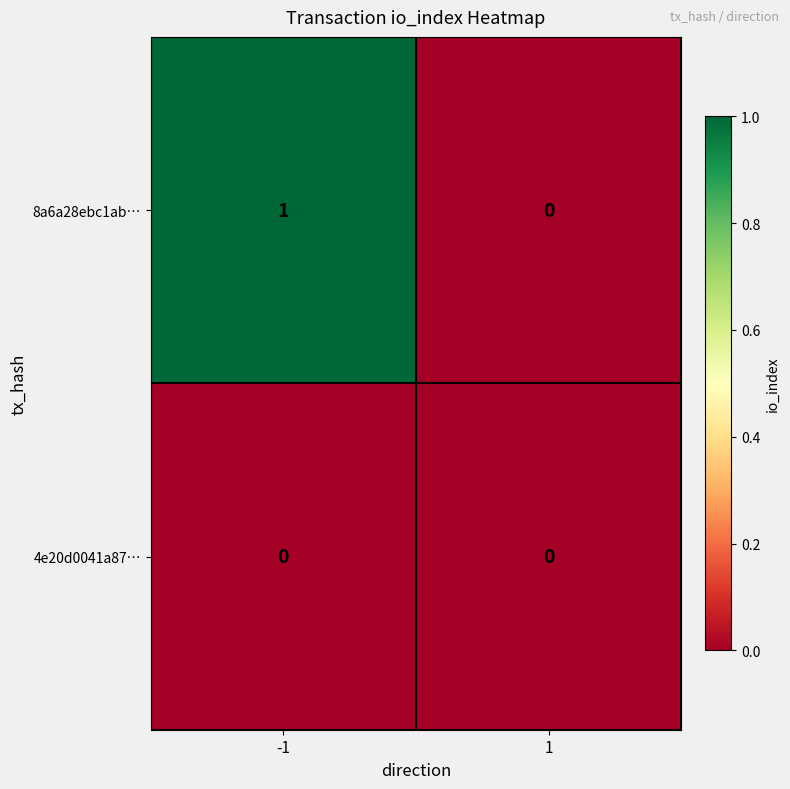

Which series changed the most between -1 and 1?

8a6a28ebc1ab…